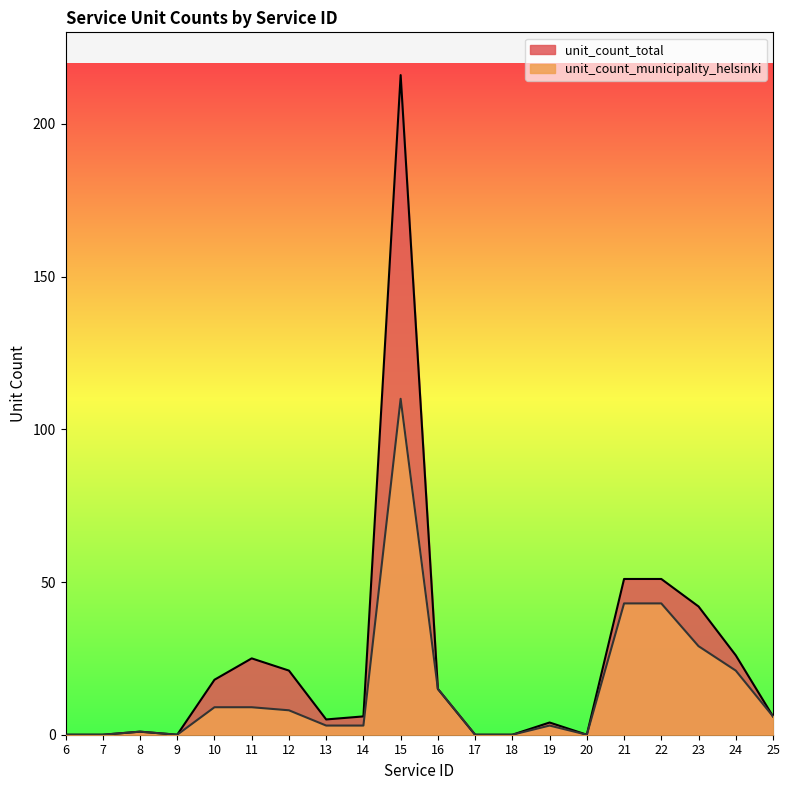

Does the chart have visible grid lines?

No